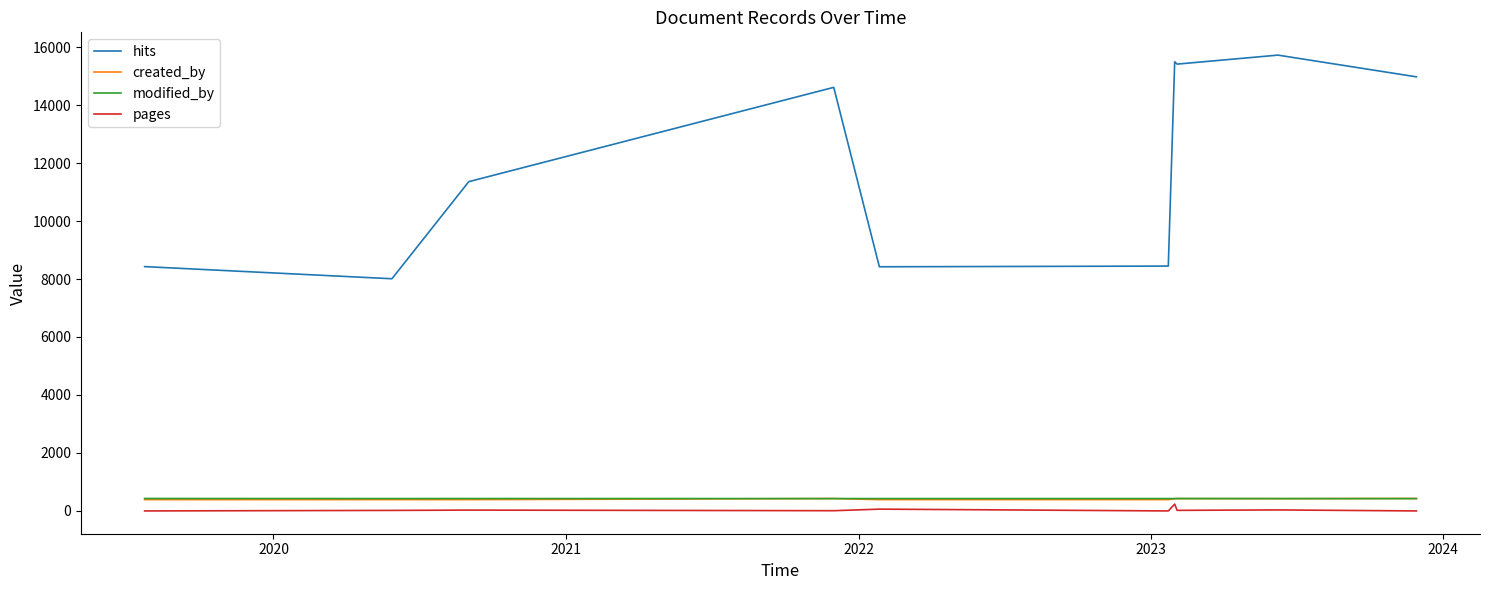

True or false: pages and modified_by cross at least once.

False